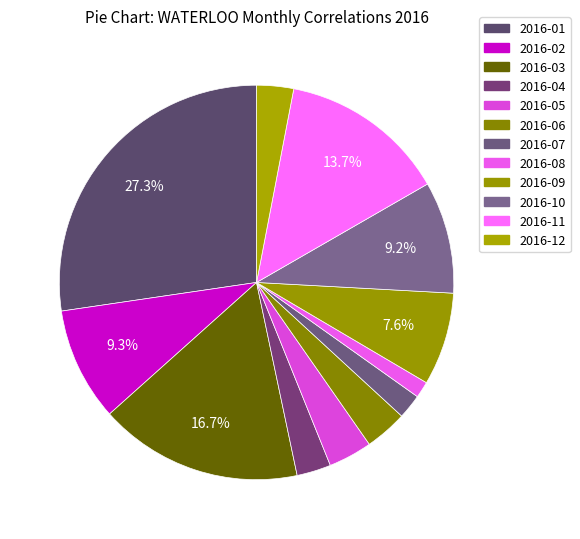

How many slices are in this pie chart?

12